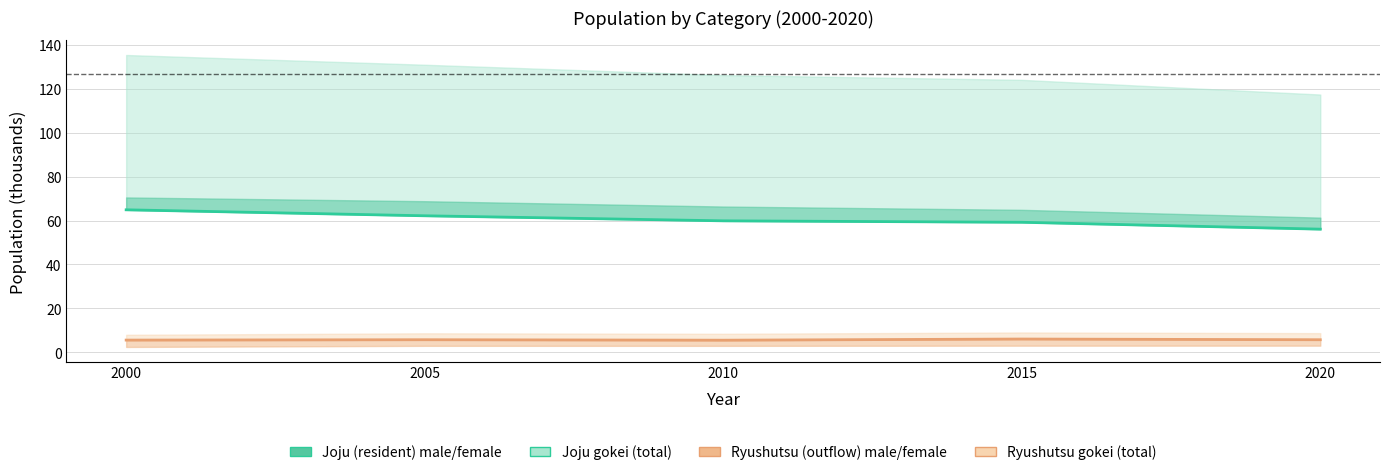

At which label does joju_male reach its peak?

2000